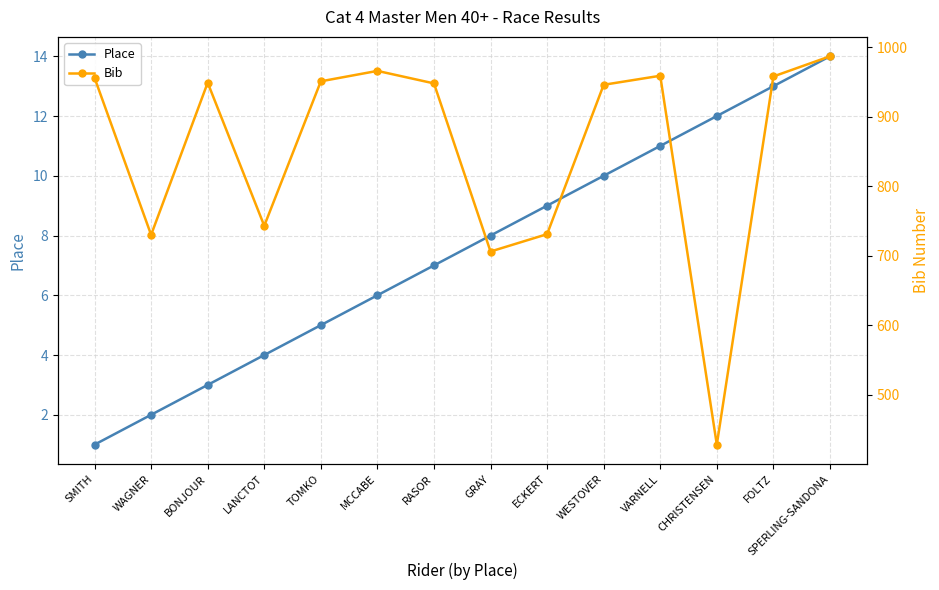

Is the value of Bib at BONJOUR greater than the value of Place at GRAY?

Yes